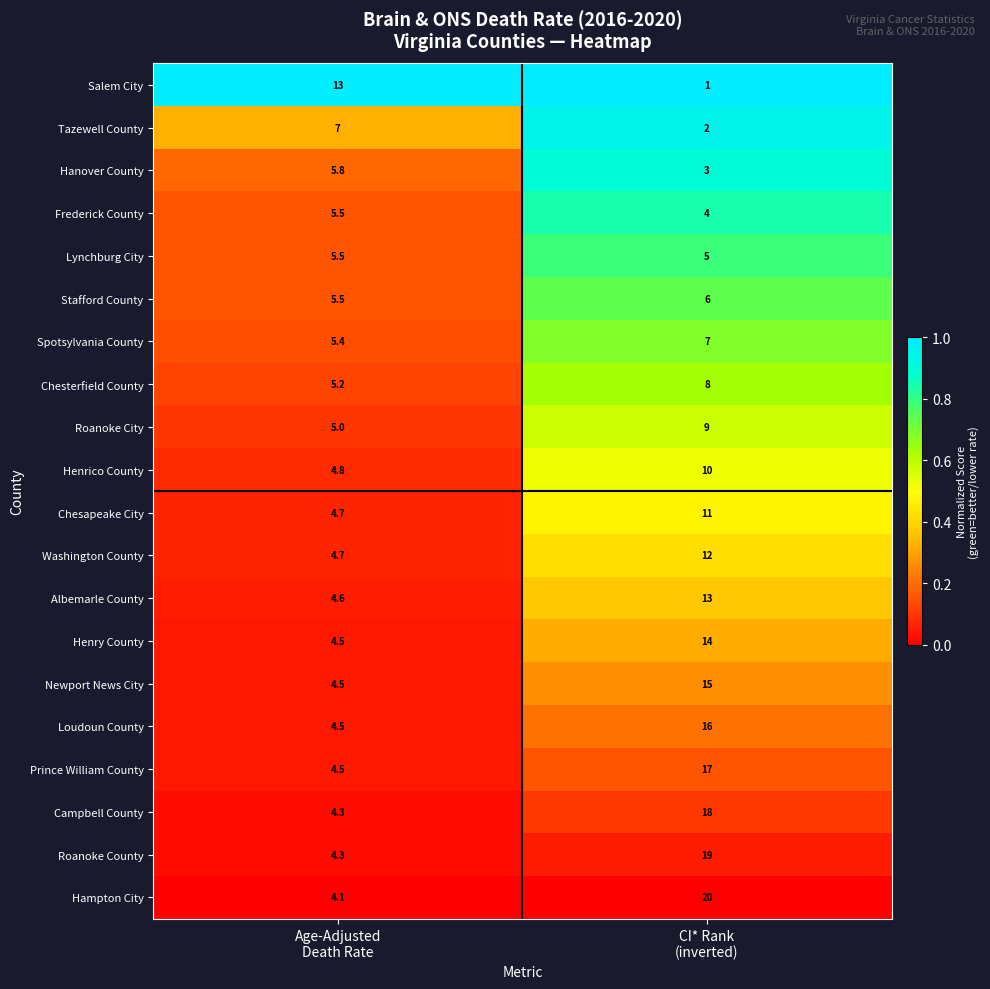

What is the difference between the highest and lowest values at CI* Rank
(inverted)?

19.0